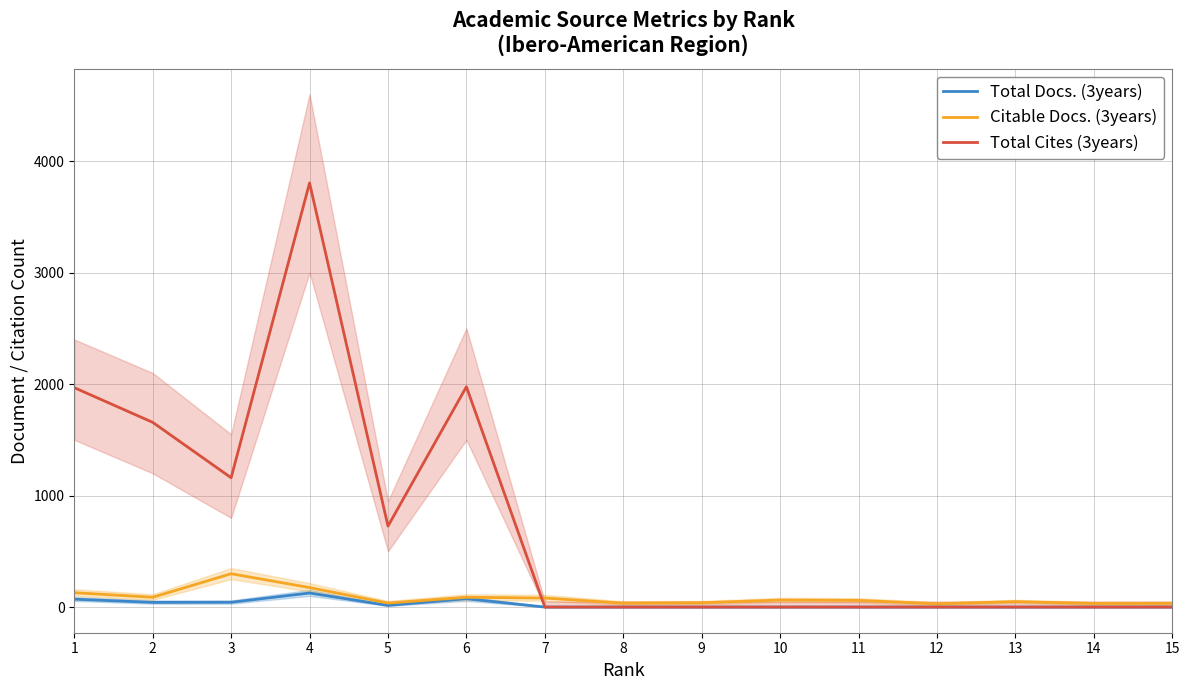

At how many categories does at least one series exceed 3272?

1